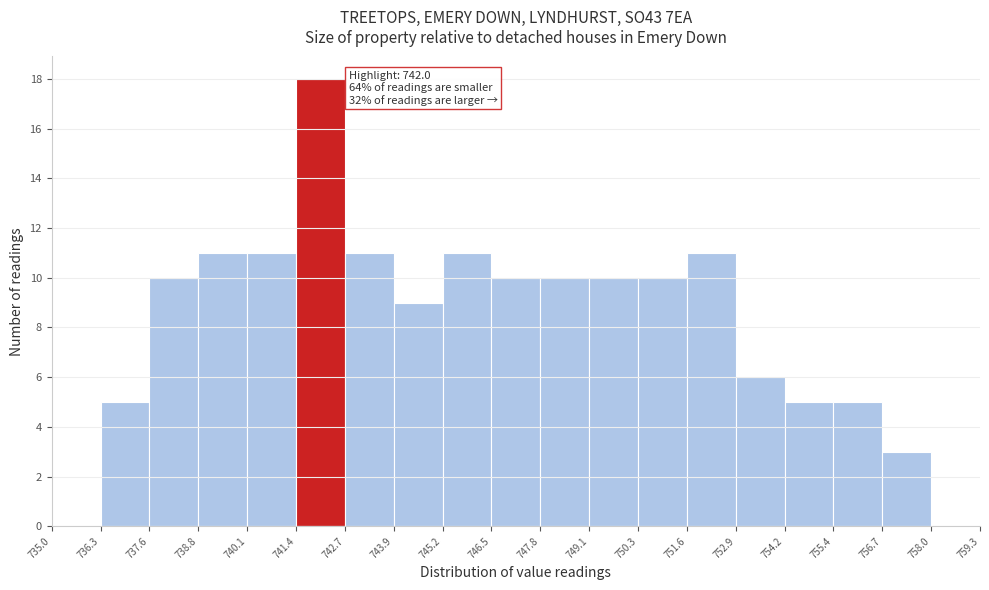

Over which range of the x-axis is the bar tallest?

741.4 to 742.7